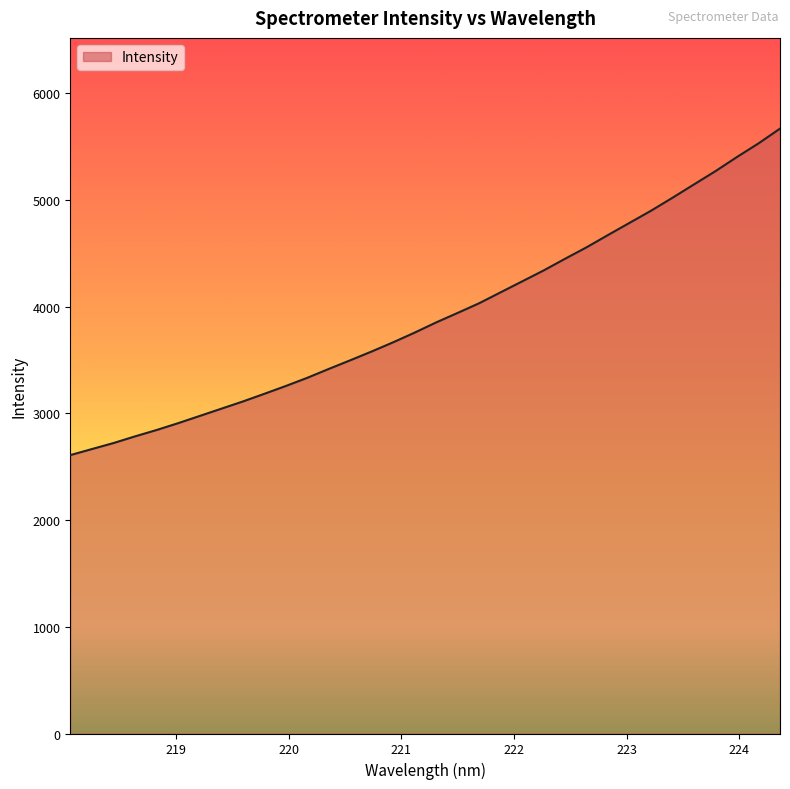

What is the maximum value shown in the chart?

5668.0